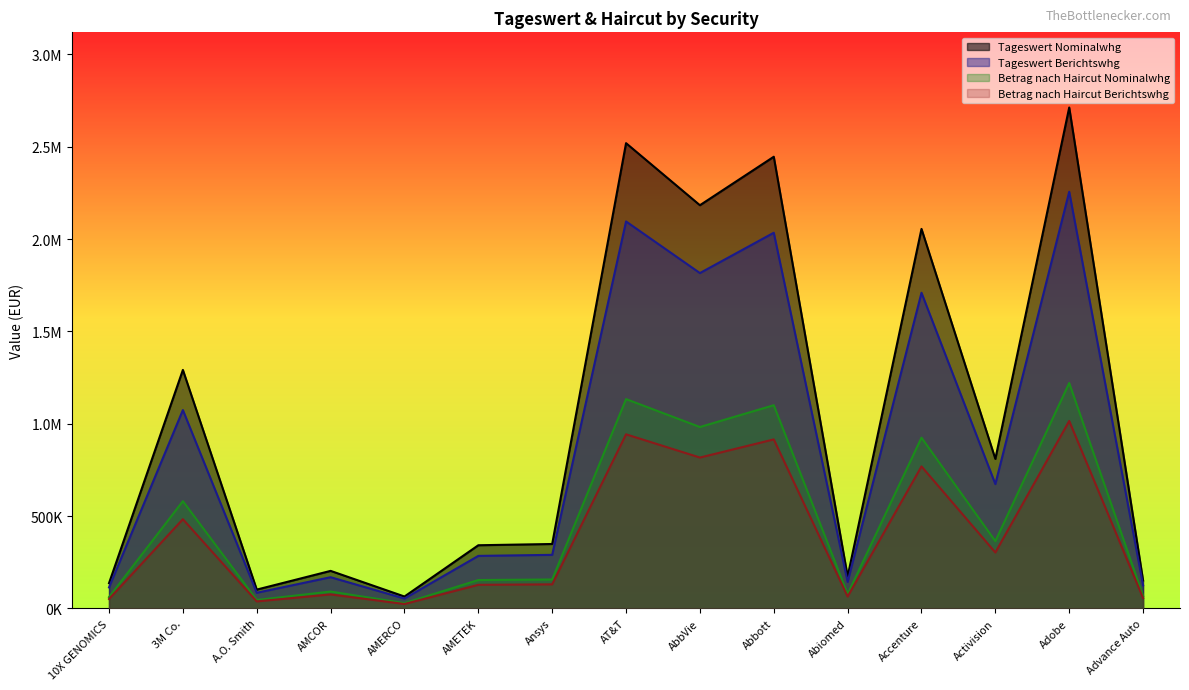

Does the chart display data point markers on the line(s)?

No